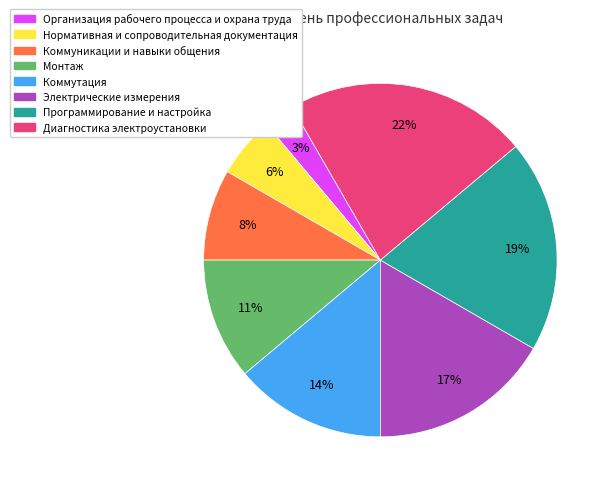

Does Нормативная и сопроводительная документация account for over 50% of the chart?

No